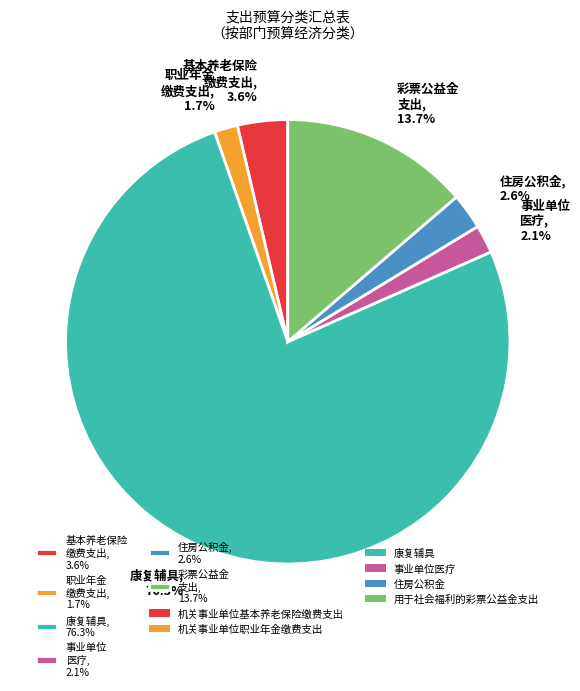

Which category accounts for the majority?

康复辅具, 76.3%